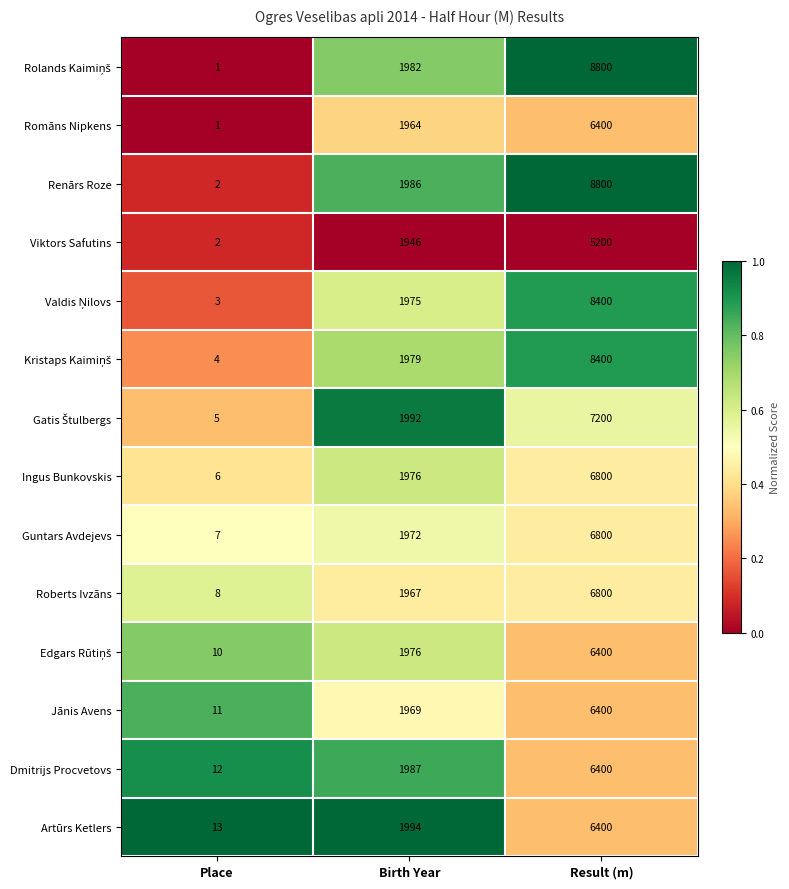

At which category is the sum across all series the highest?

Result (m)